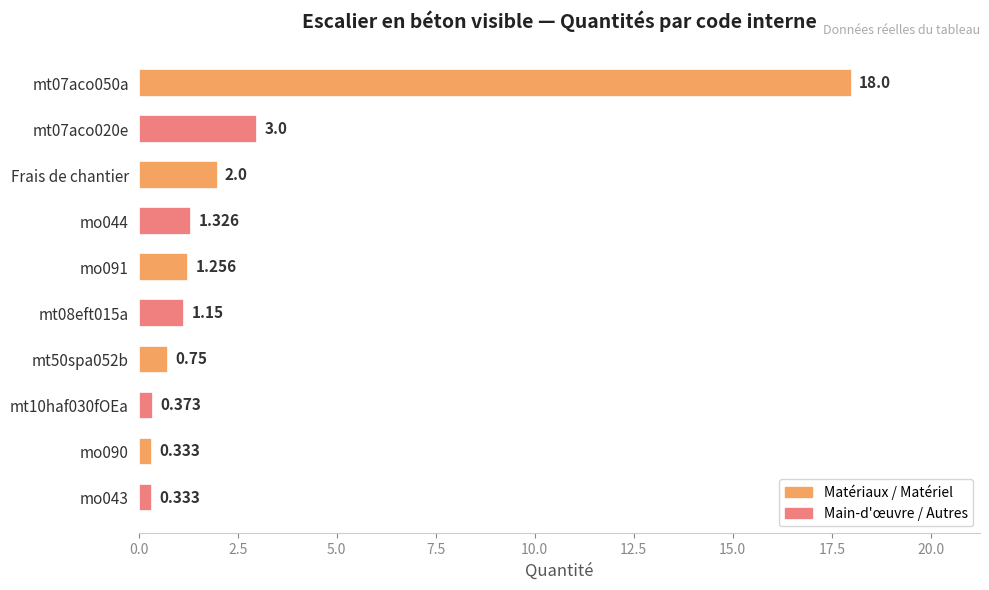

What is the average value?

2.9